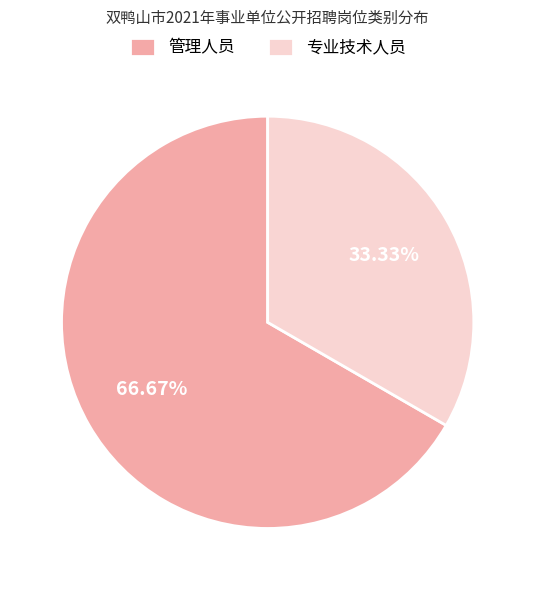

Approximately how many times larger is the value at 专业技术人员 compared to 管理人员?

0.5